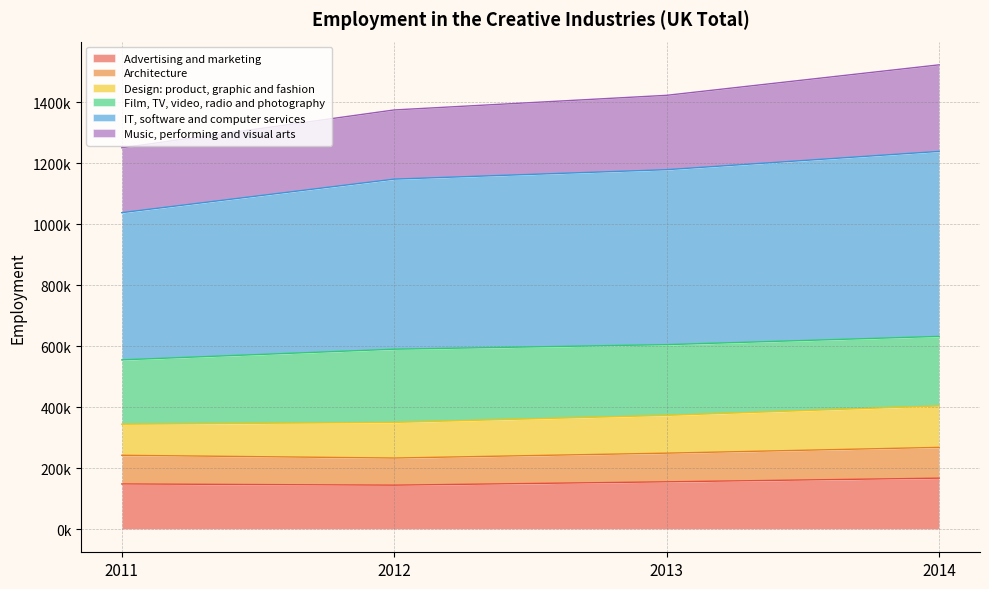

What are all the series names shown in the legend?

Advertising and marketing, Architecture, Design: product, graphic and fashion, Film, TV, video, radio and photography, IT, software and computer services, Music, performing and visual arts